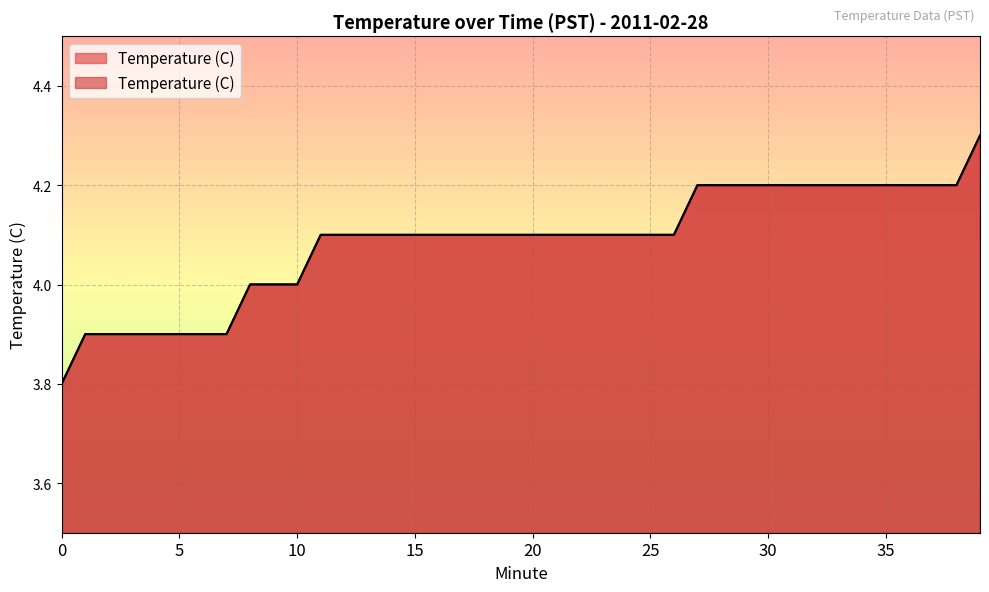

What is the difference between the maximum and second lowest values?

0.4